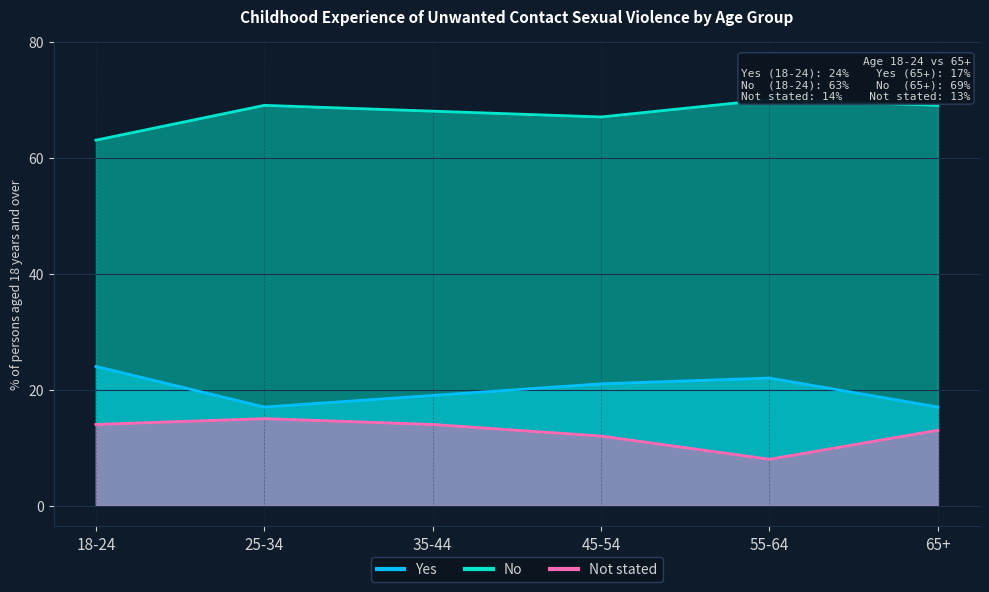

What is the difference between the second highest and second lowest values in the No series?

2